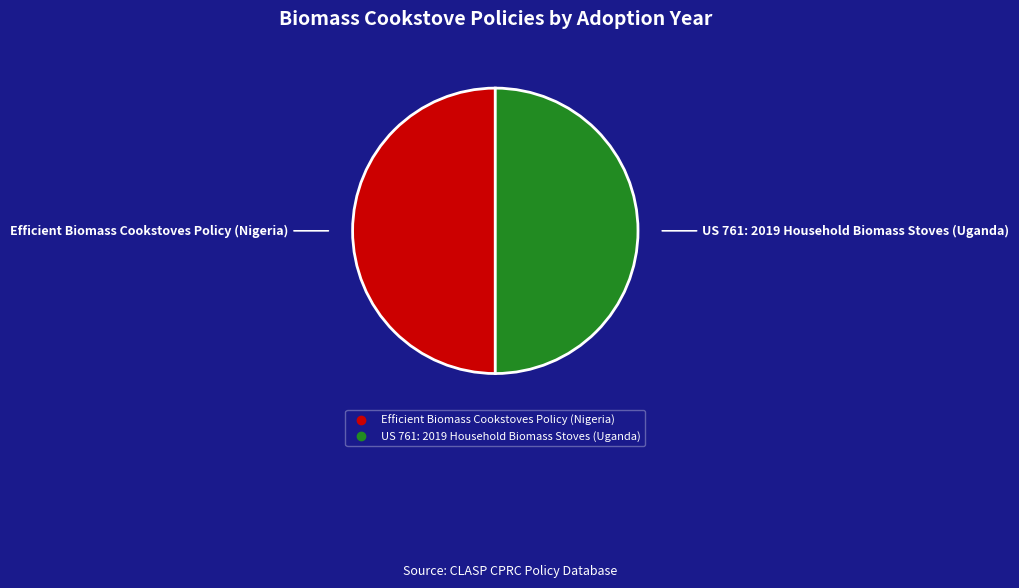

Is the sum of Efficient Biomass Cookstoves Policy (Nigeria) and US 761: 2019 Household Biomass Stoves (Uganda) greater than half?

Yes